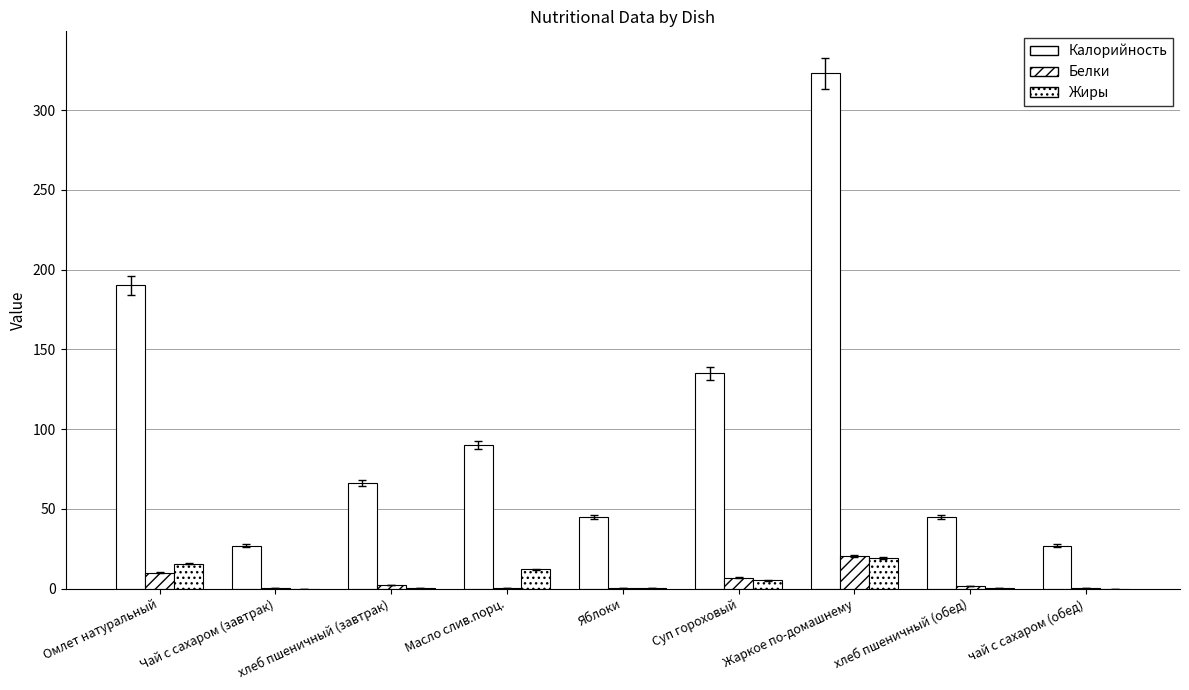

The Жиры series shows 0.2 at хлеб пшеничный (завтрак). True or false?

True